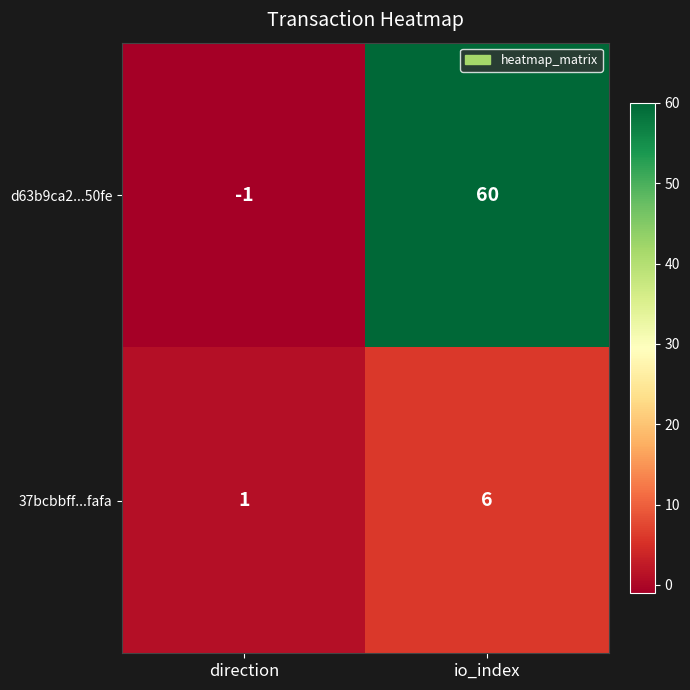

Is it true that d63b9ca2...50fe equals -2 at direction?

False